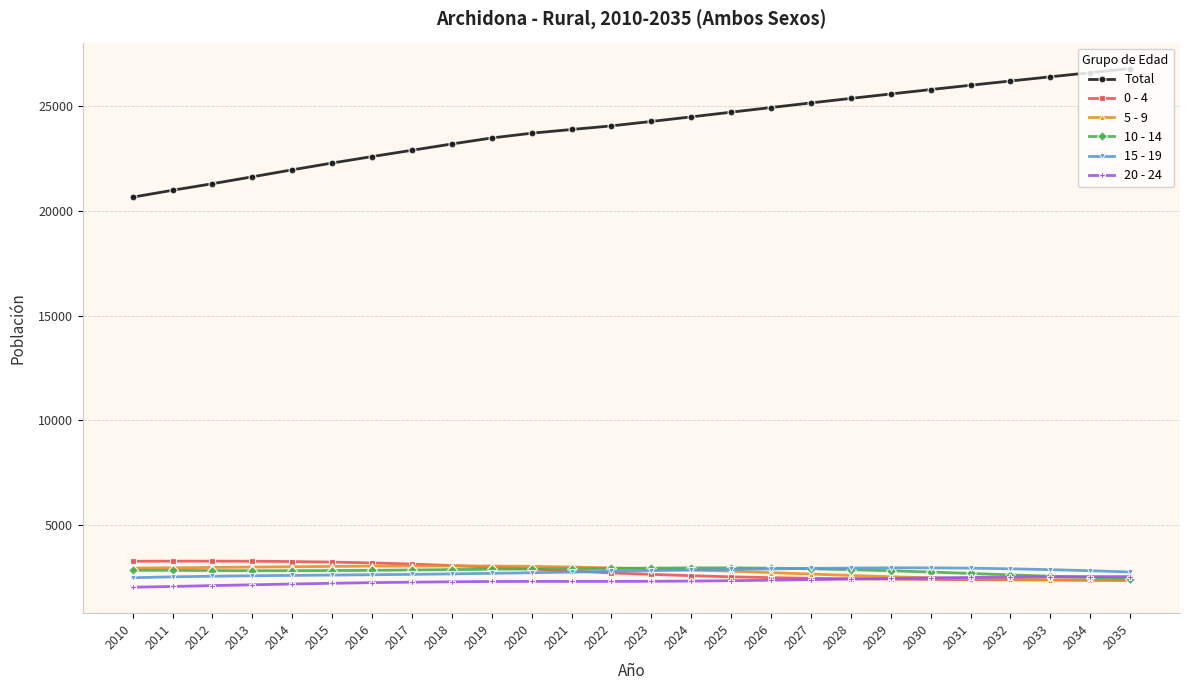

True or false: 20 - 24 has more than 0 points higher than both neighbors.

True